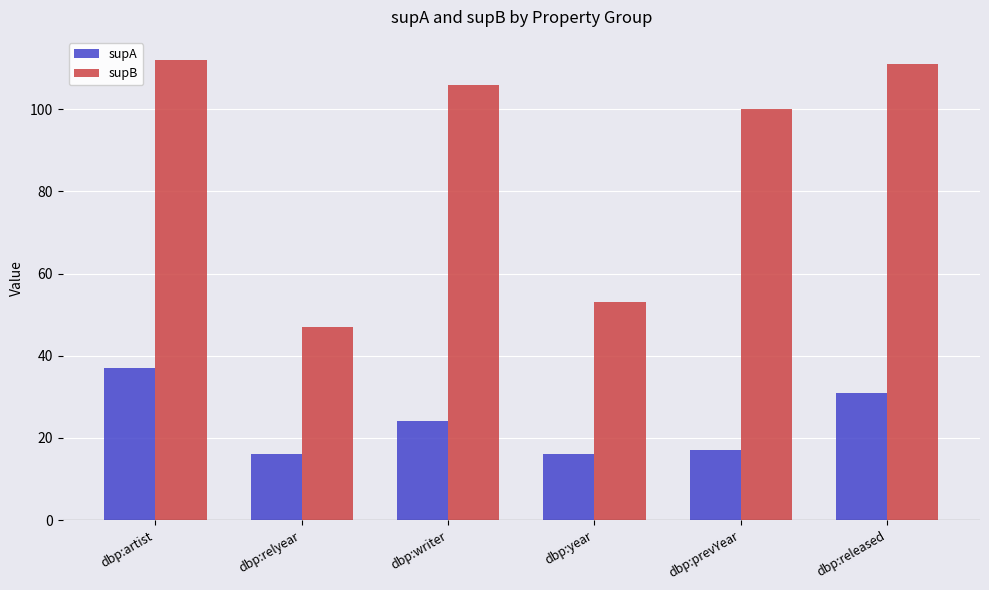

Reading right to left, extract all data points from this chart.

supA: dbp:released=31	dbp:prevYear=17	dbp:year=16	dbp:writer=24	dbp:relyear=16	dbp:artist=37
supB: dbp:released=111	dbp:prevYear=100	dbp:year=53	dbp:writer=106	dbp:relyear=47	dbp:artist=112